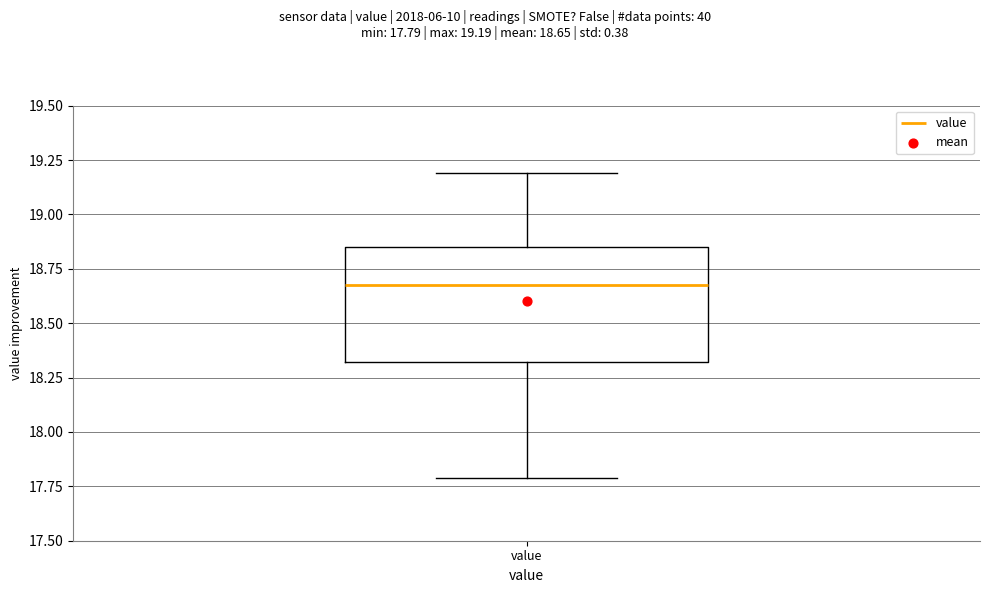

Read this box plot against the y-axis: the position of the median line, the range covered by the box, and the ends of both whiskers. The values are not printed on the chart, so give them approximately, as read against the axis.

median 18.70, box 18.30 to 18.85, whiskers 17.80 to 19.20